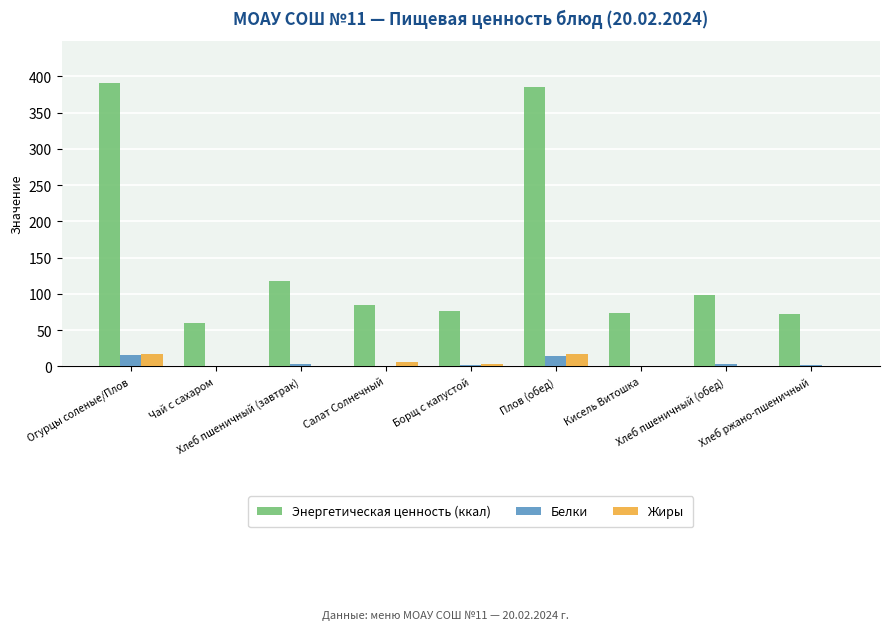

What is the difference between the Белки values at Чай с сахаром and Салат Солнечный?

1.1